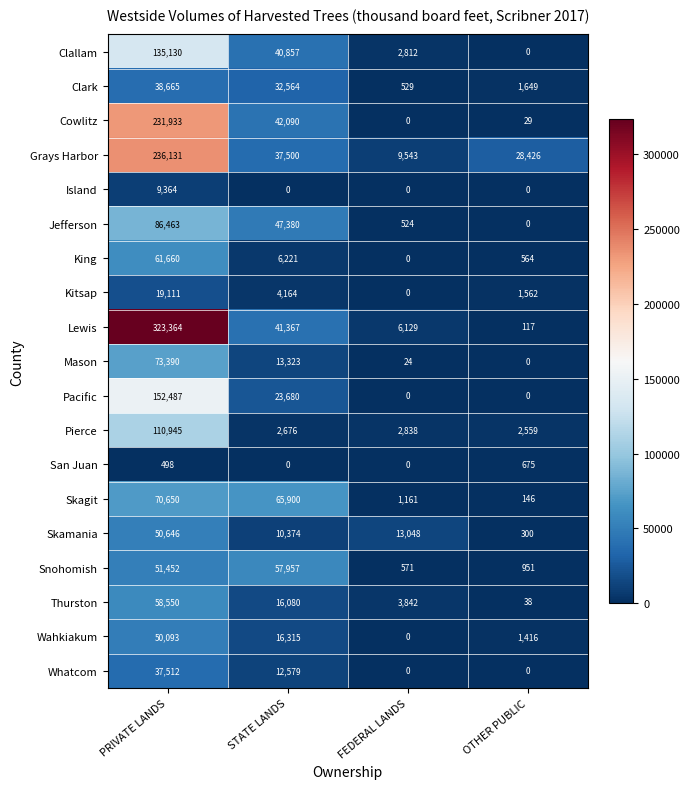

What is the sum of the Clark values at PRIVATE LANDS and STATE LANDS?

71229